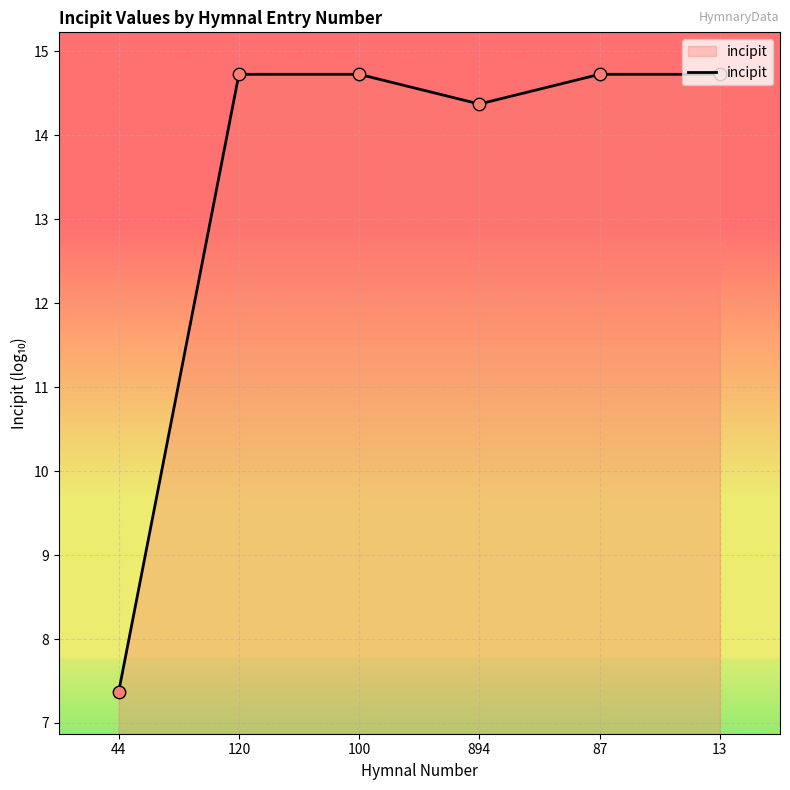

What is the change in value from 120 to 894?

-0.4